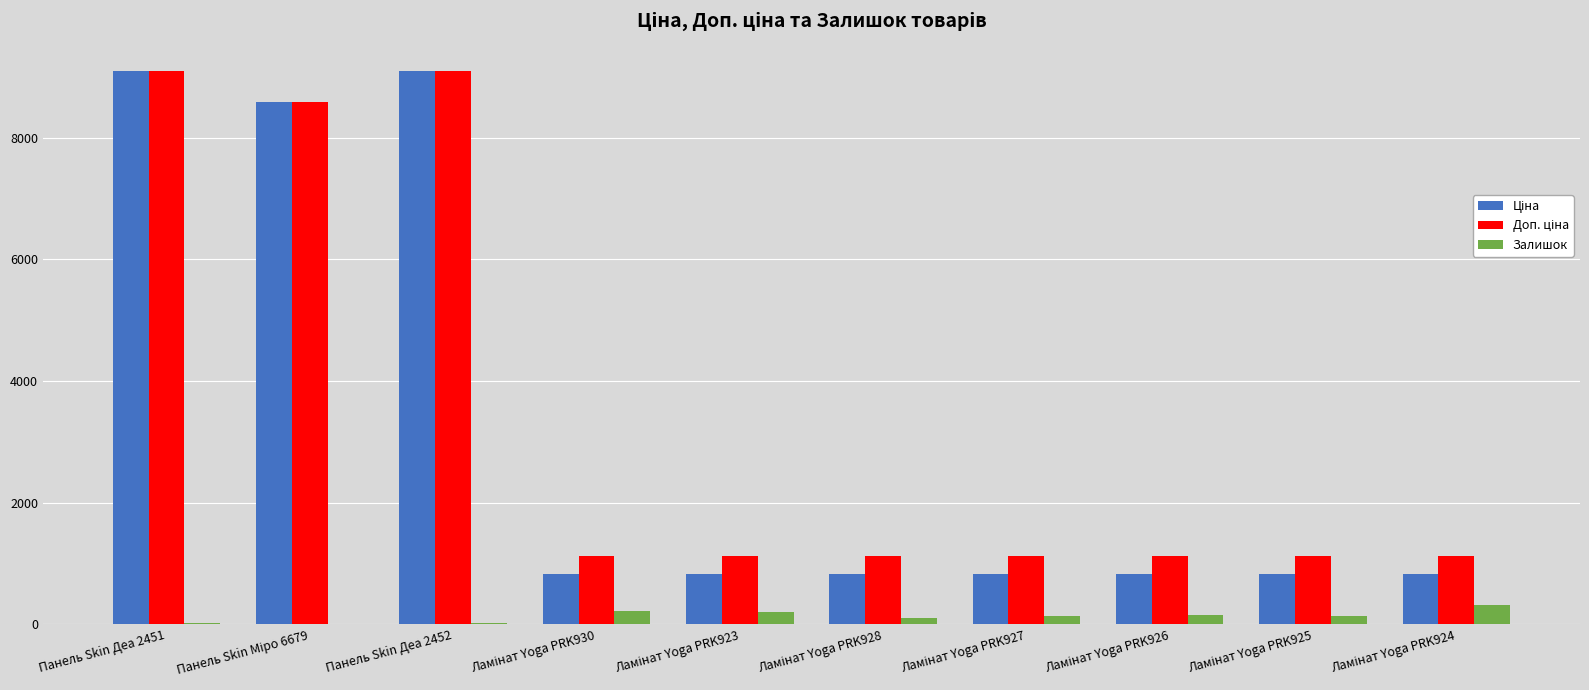

How many groups of bars are there?

10